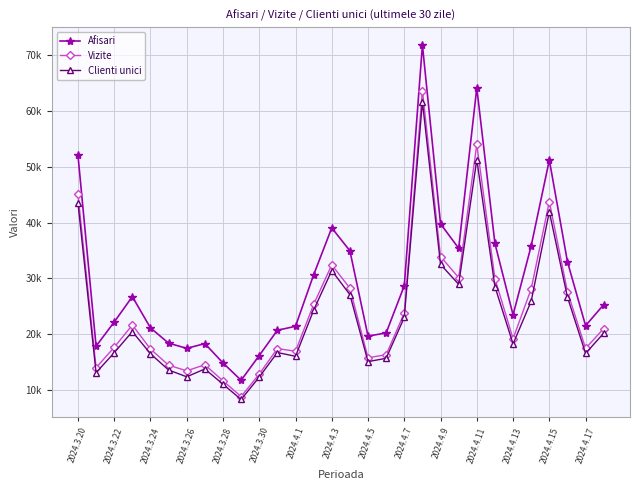

True or false: Afisari and Vizite cross at least once.

False